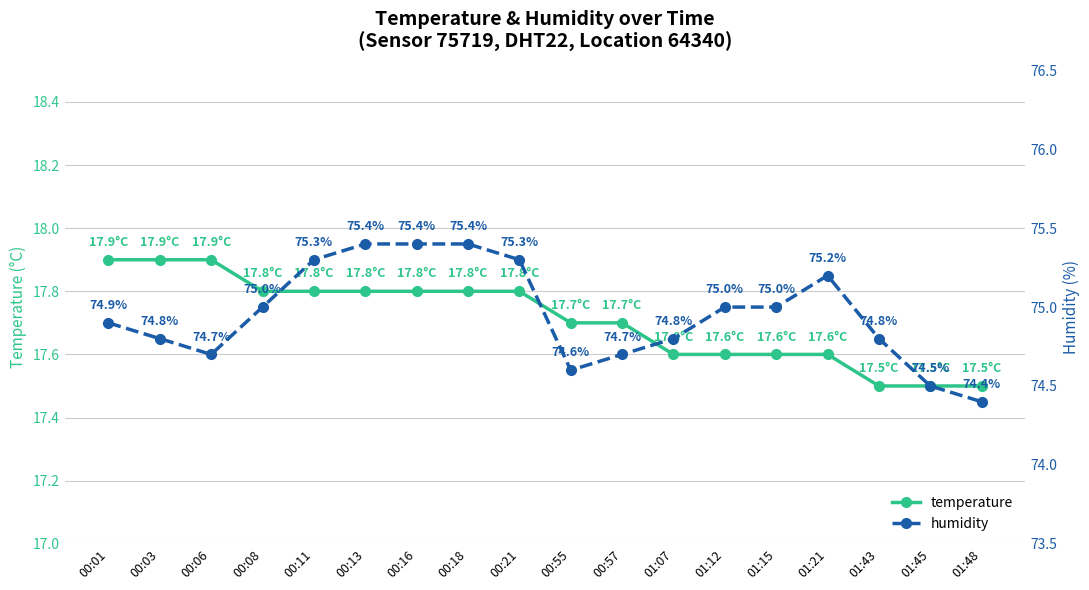

True or false: humidity has a value of 129.9 at 00:03.

False